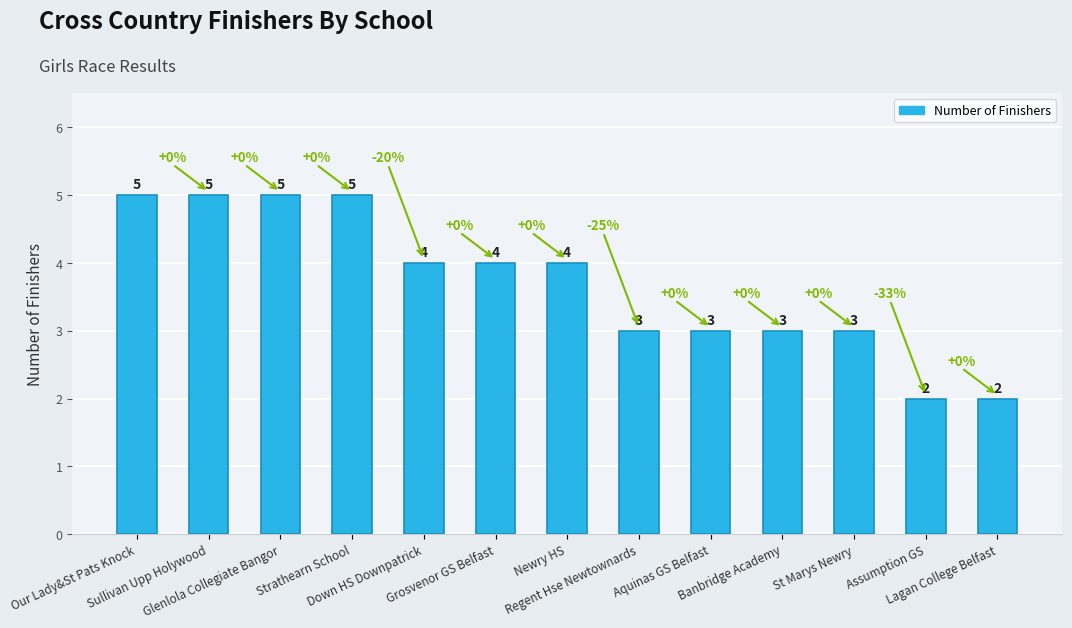

How many values are below 4?

6